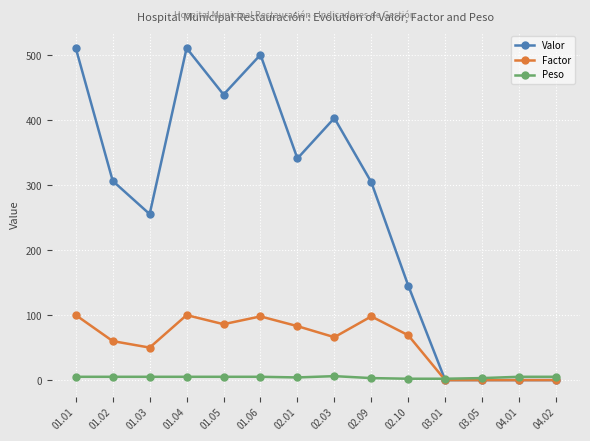

Between 01.05 and 02.09, which series saw the biggest shift?

Valor